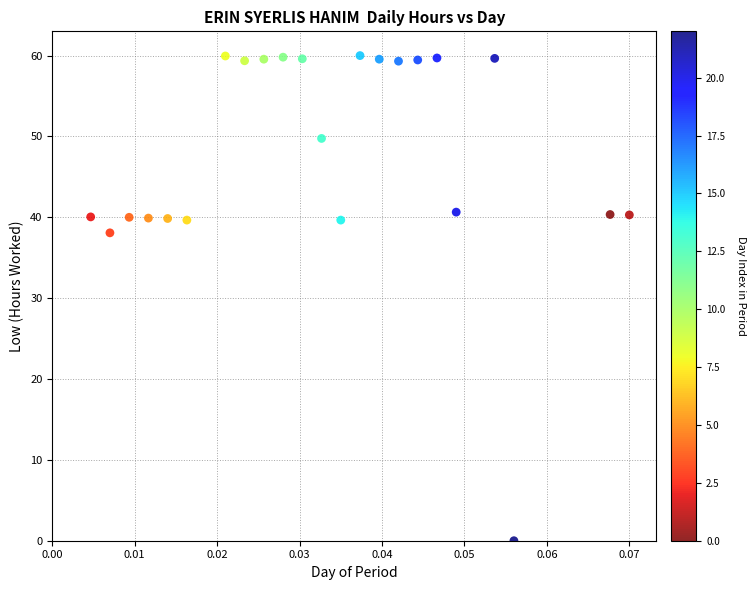

What is the range of Y values (max minus min)?

60.0